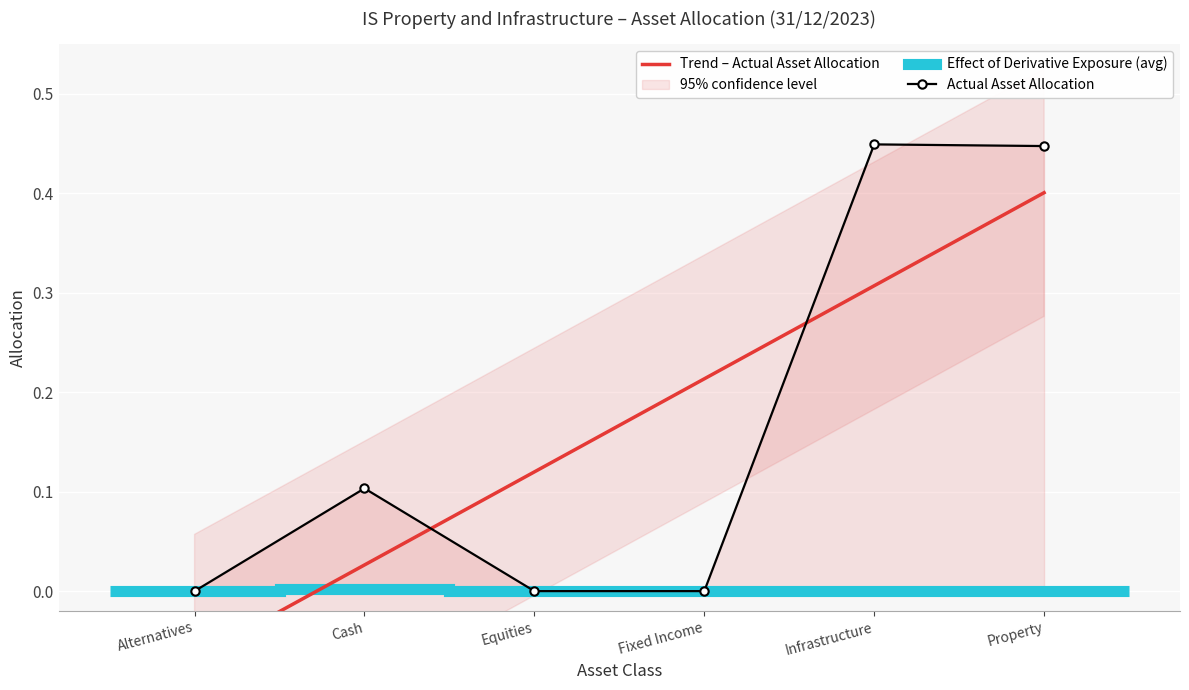

What position from the right is Alternatives?

6